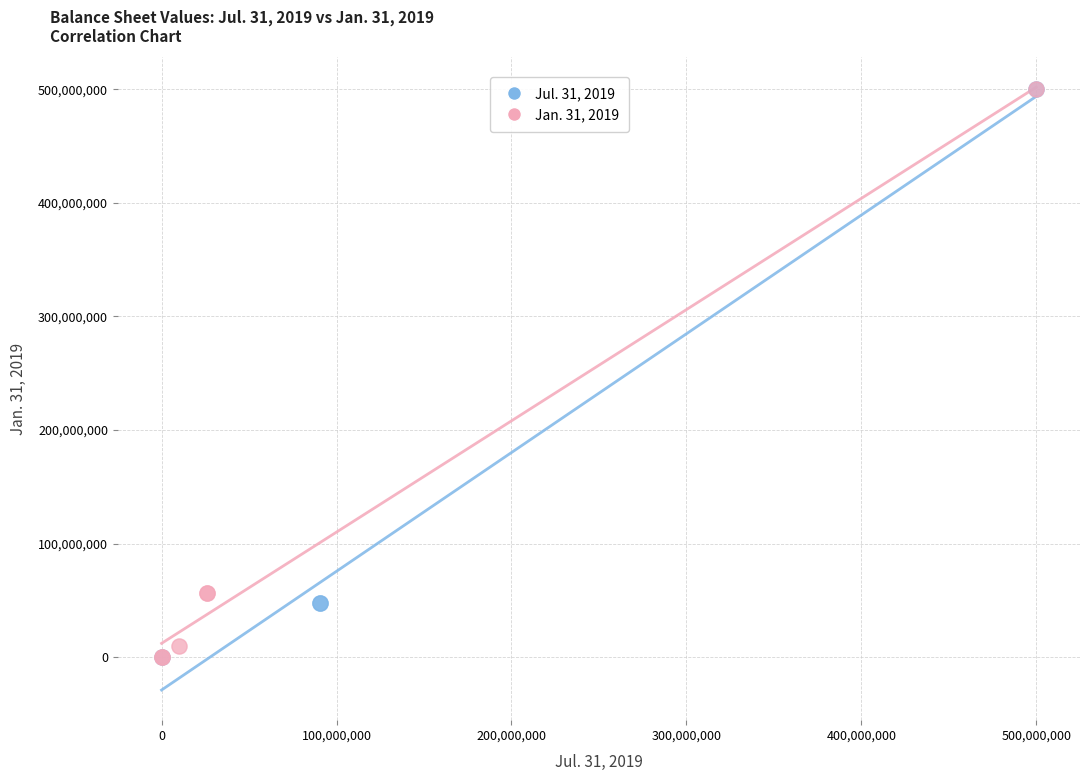

Which series has the widest spread of Y values?

Jan. 31, 2019